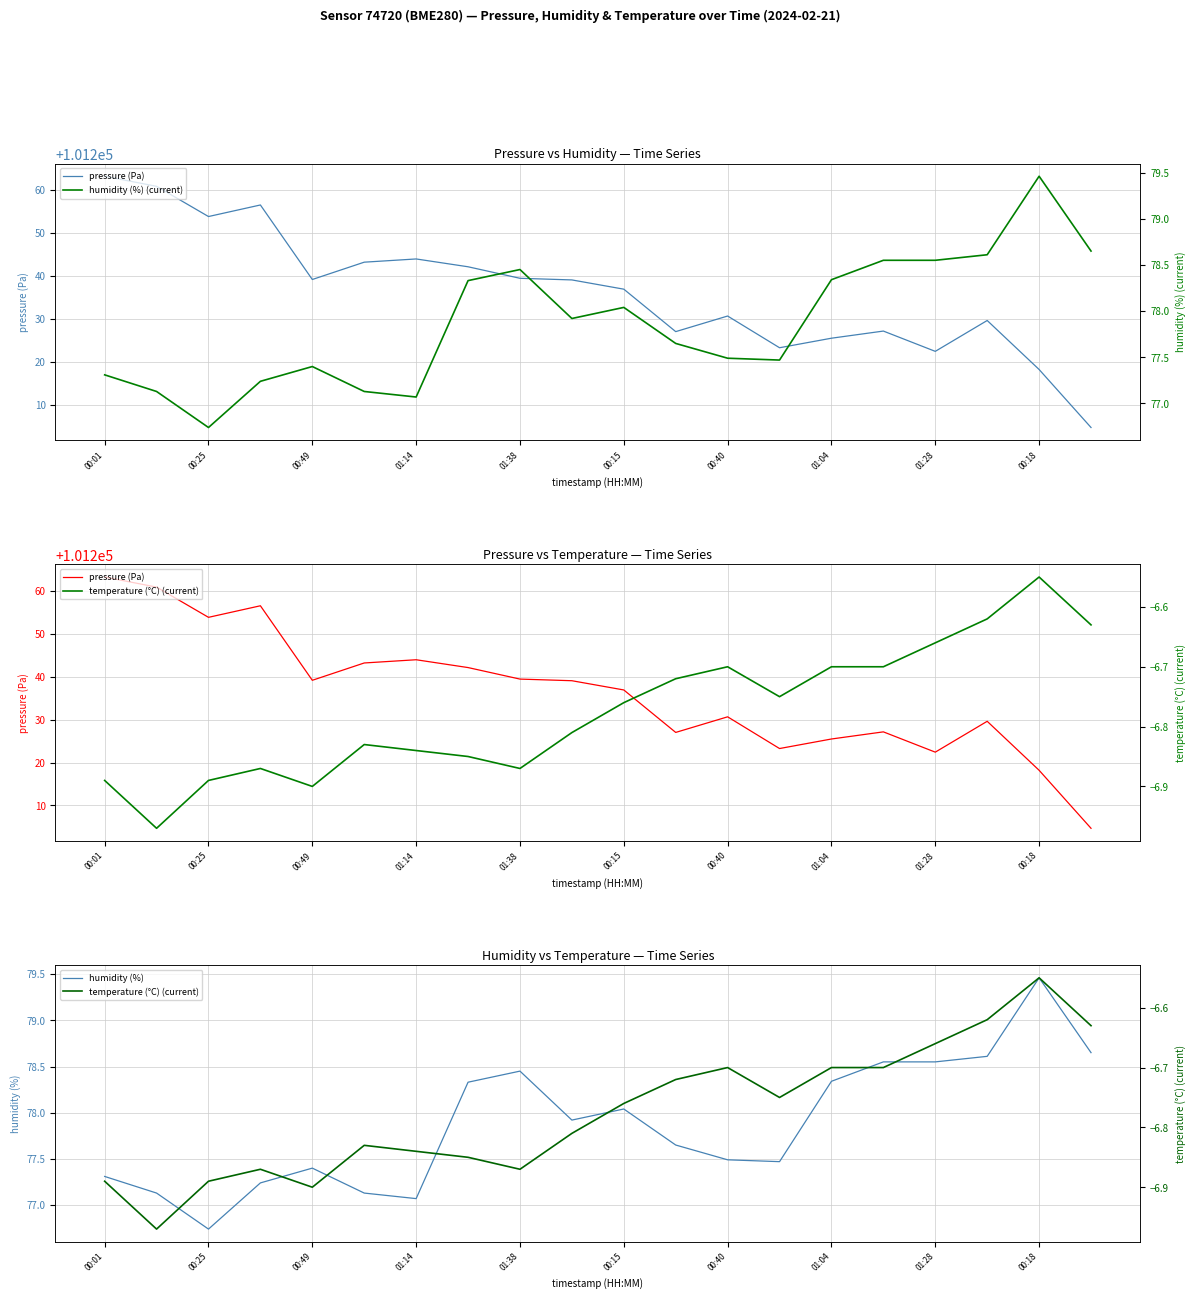

Which series has the widest spread of values?

pressure (Pa)